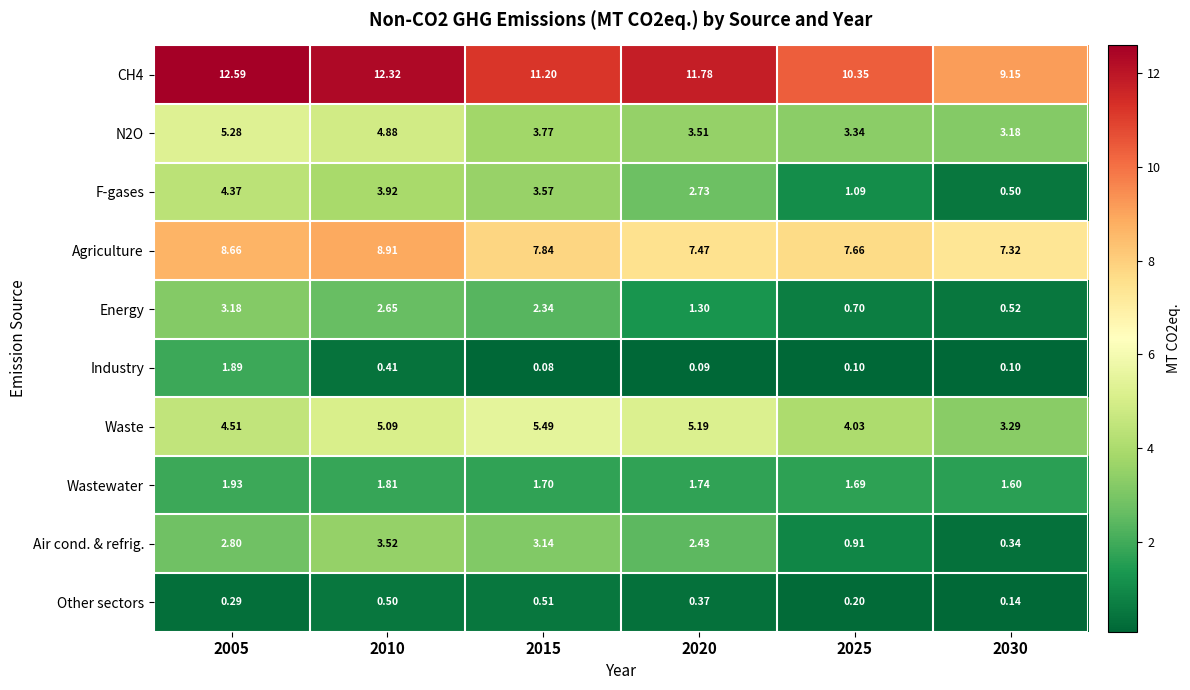

Which series has the largest range (max minus min)?

F-gases